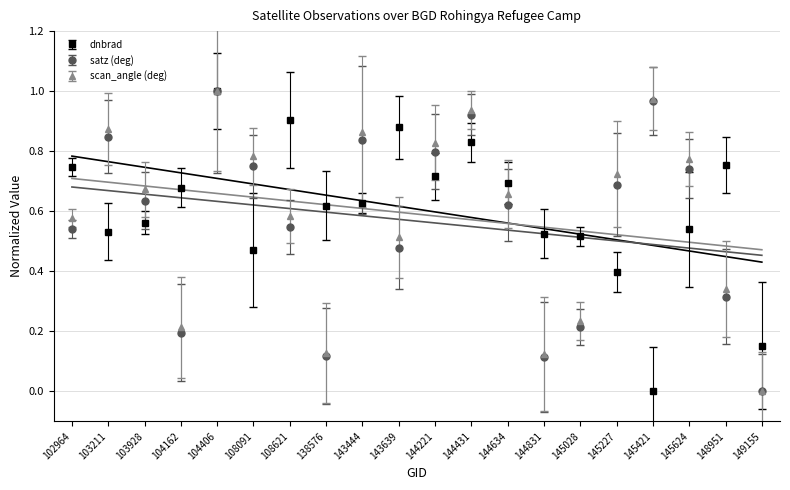

How many lines are shown in the chart?

3